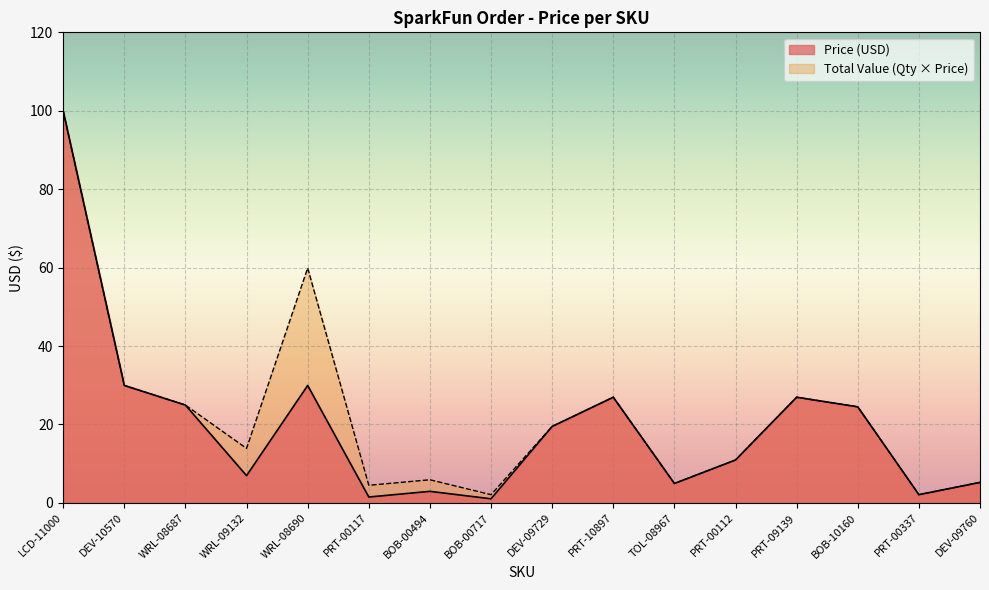

Where is Price (USD) nearest to the value 50?

DEV-10570